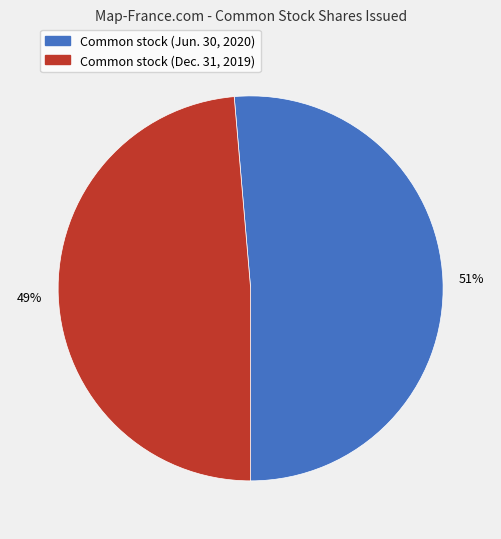

To the nearest percent, what is the average slice percentage?

50%